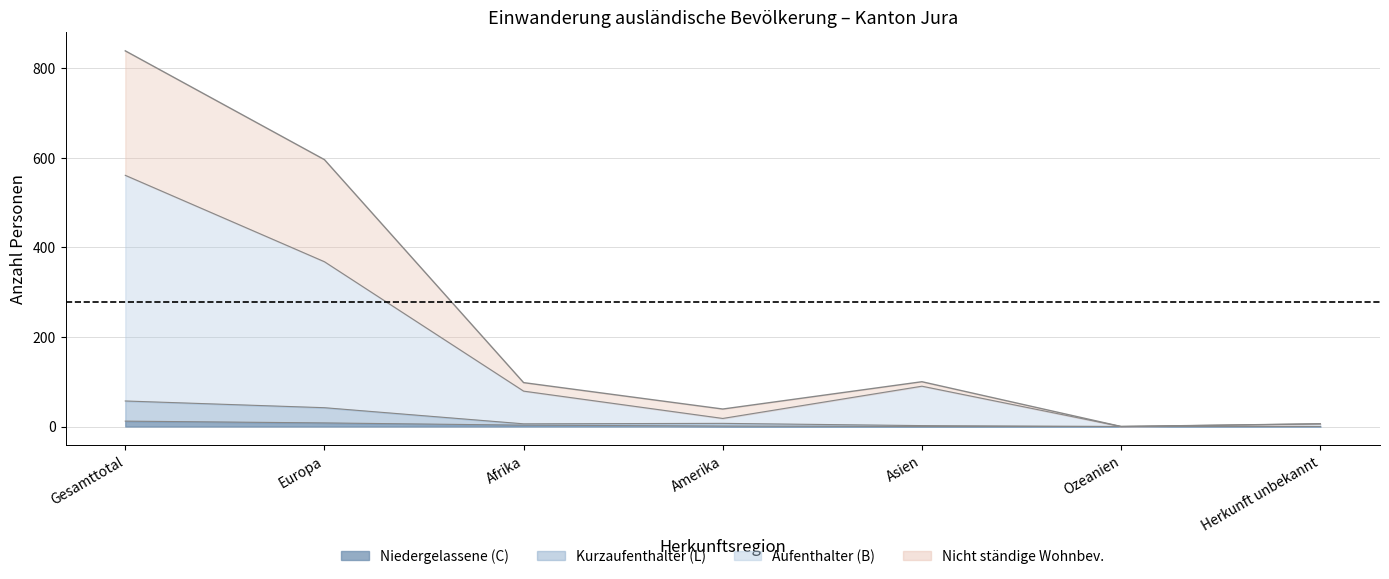

True or false: Europa and Amerika cross at least once.

False